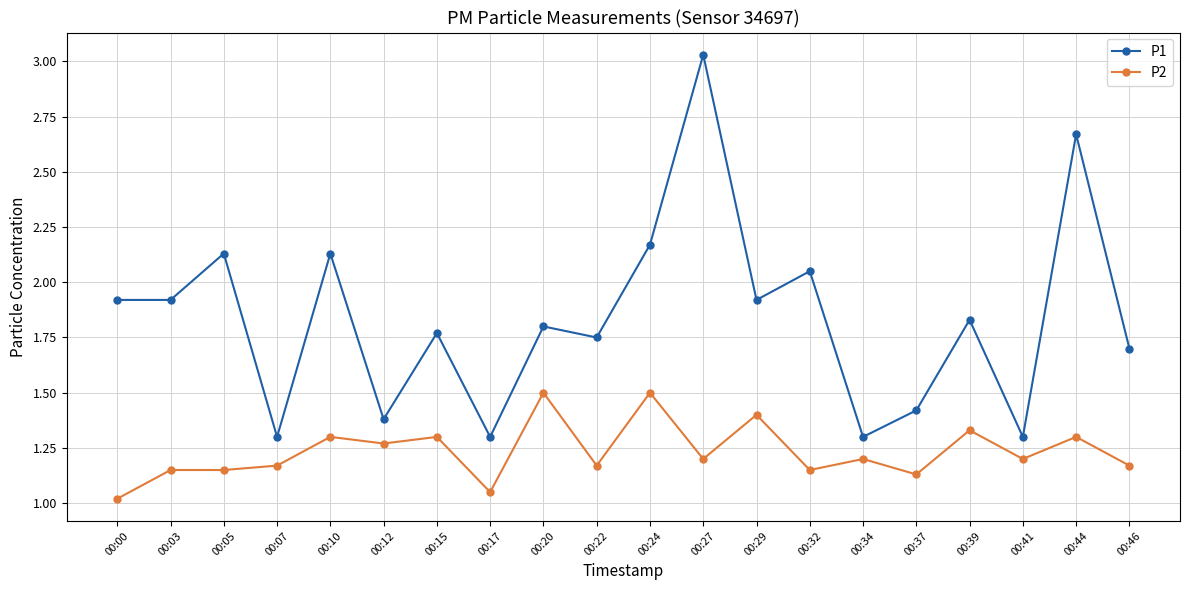

True or false: P1 and P2 intersect in this chart.

False